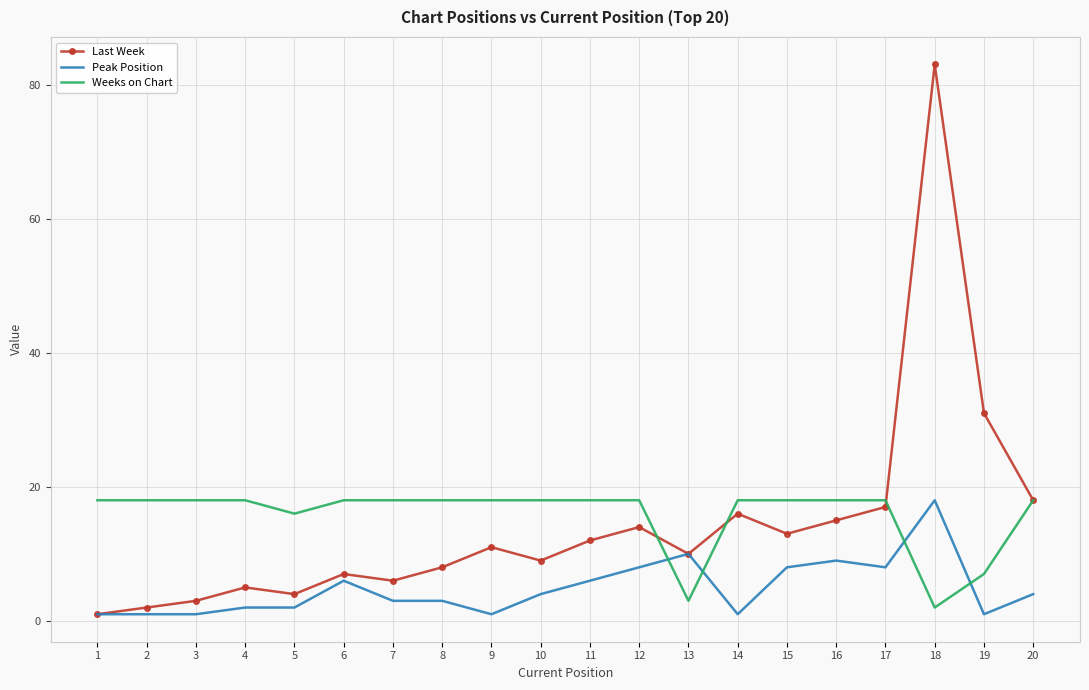

True or false: Peak Position has a value of 1 at 2.

True